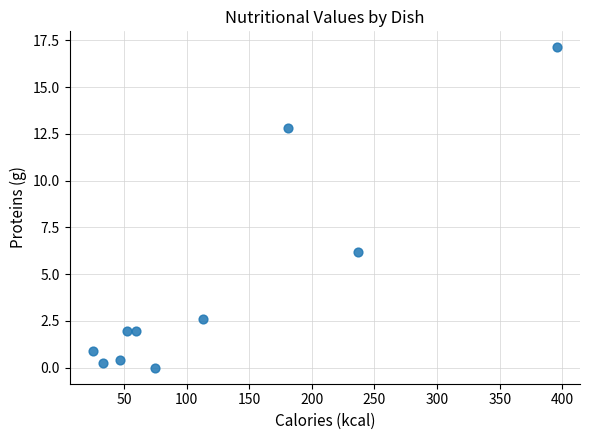

What Y value in the scatter plot is closest to 8?

6.2